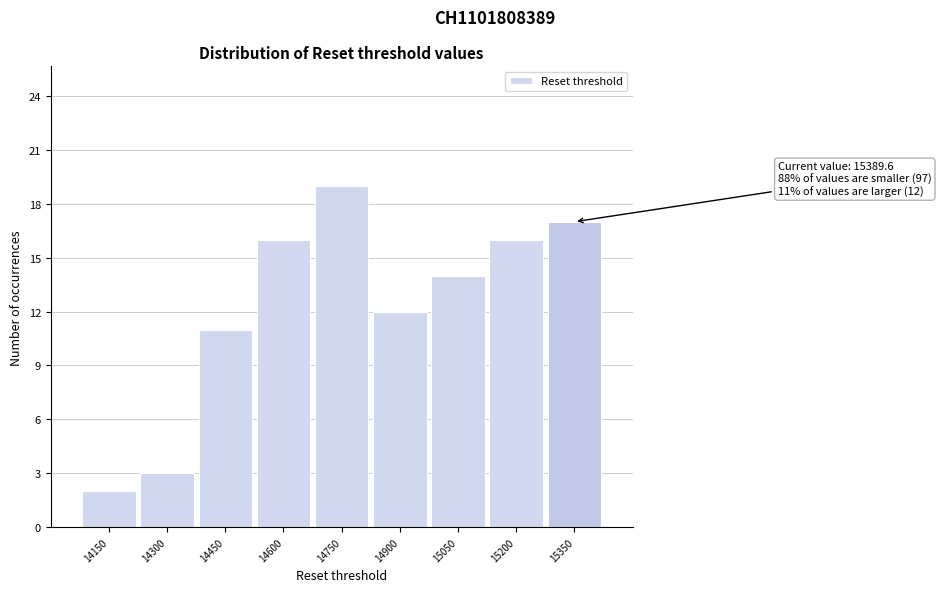

Reading left to right, list all the values displayed in this chart.

2	3	11	16	19	12	14	16	17